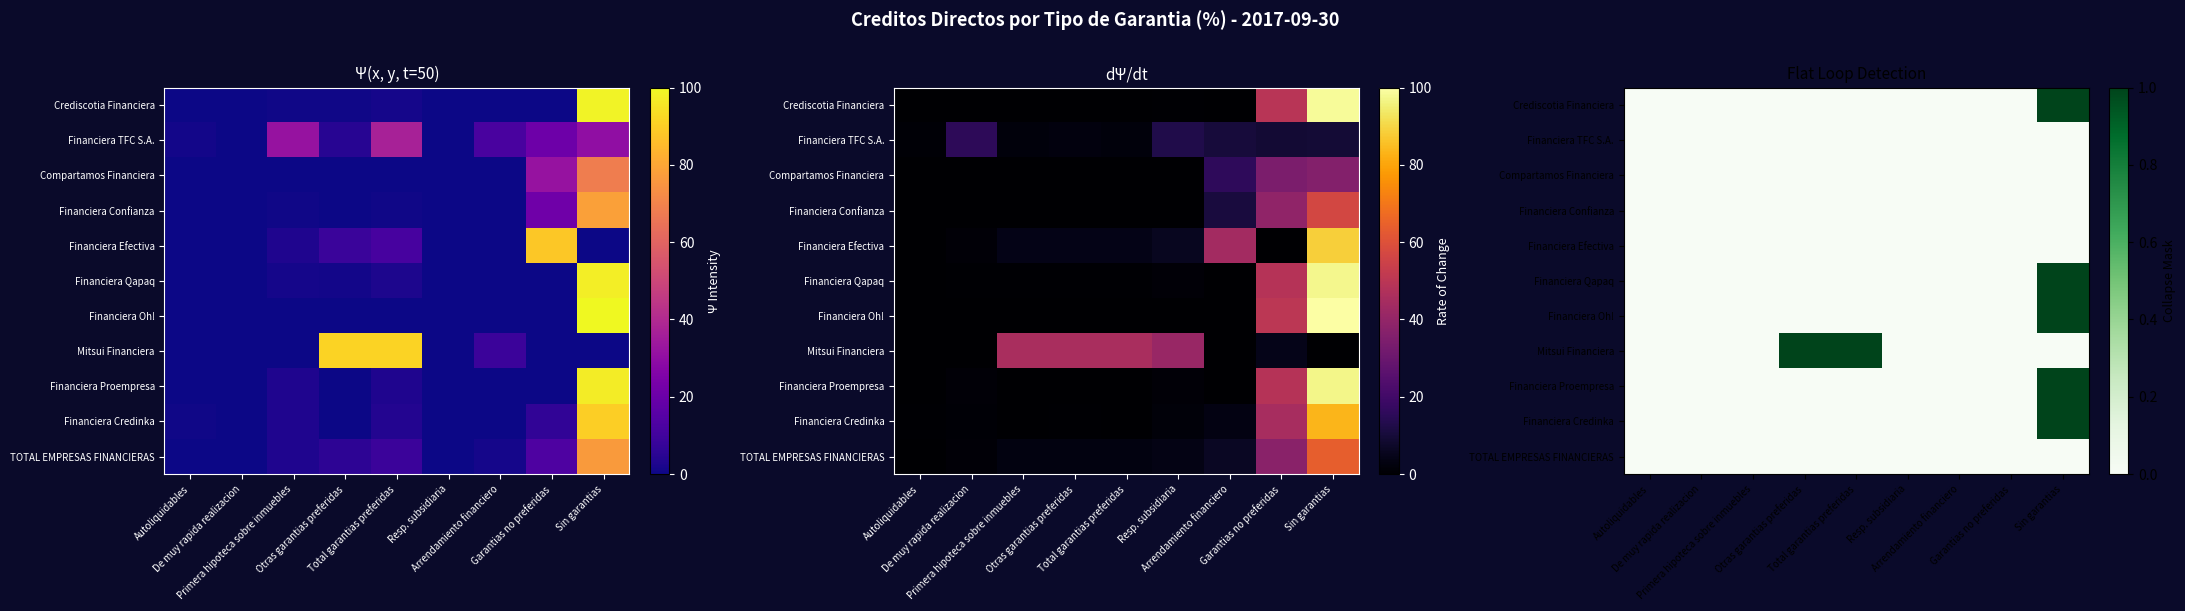

How many values in the Financiera Oh! series exceed 0?

1